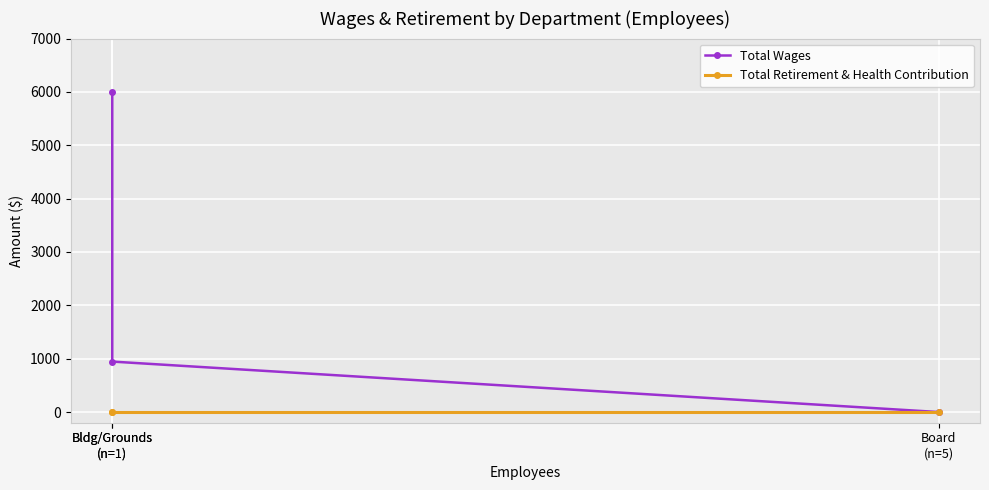

Rank the series at Bldg/Grounds
(n=1) from highest to lowest value.

Total Wages, Total Retirement & Health Contribution